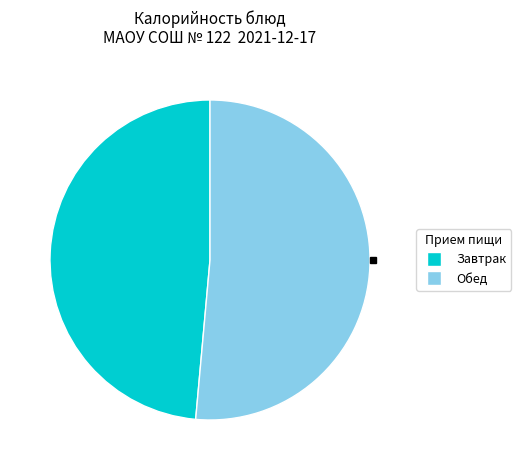

Is there any slice that represents more than half of the pie?

Yes